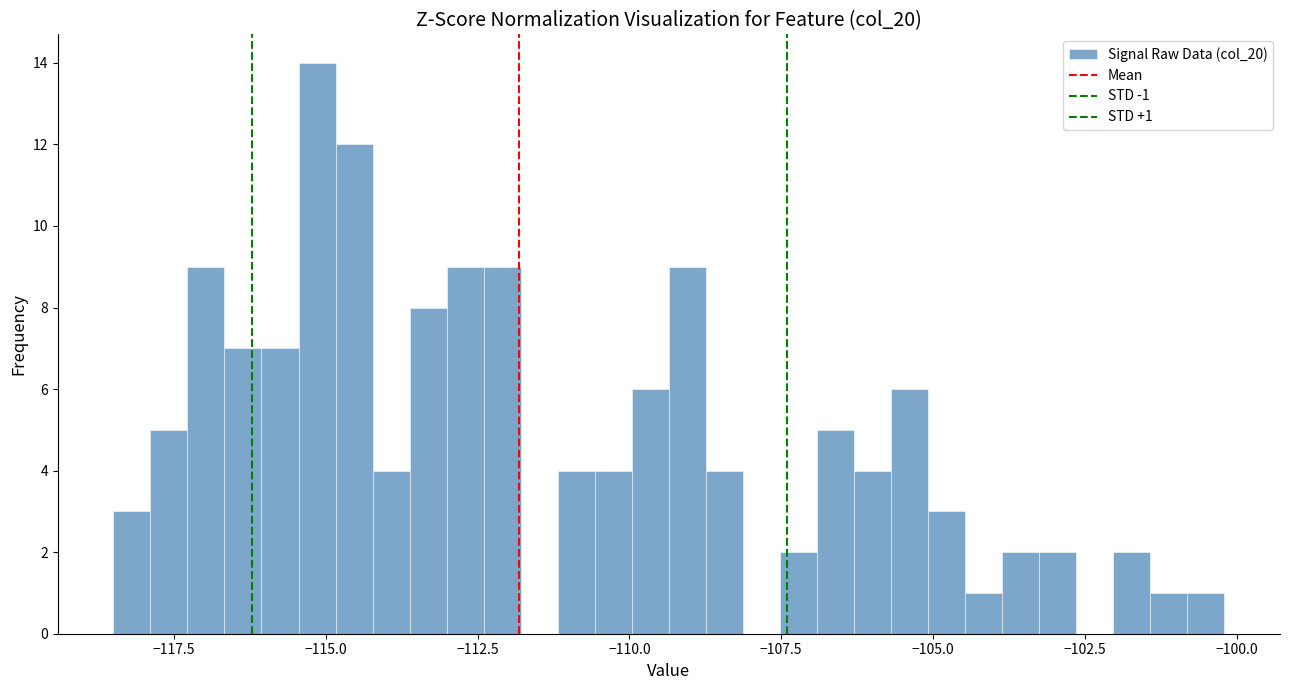

Read against the x-axis, roughly where is the centre of the tallest bar?

-115.0